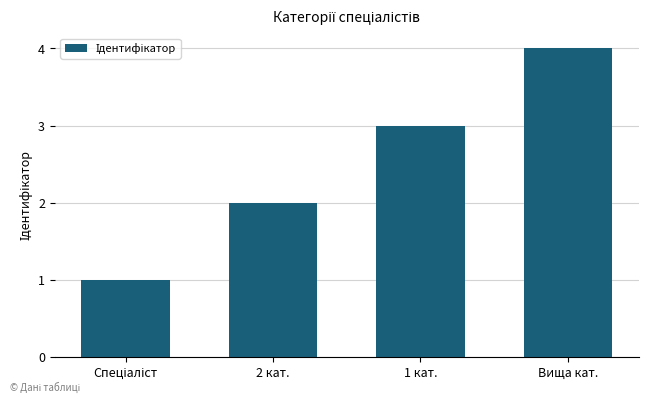

Where is the data nearest to the value 2?

2 кат.